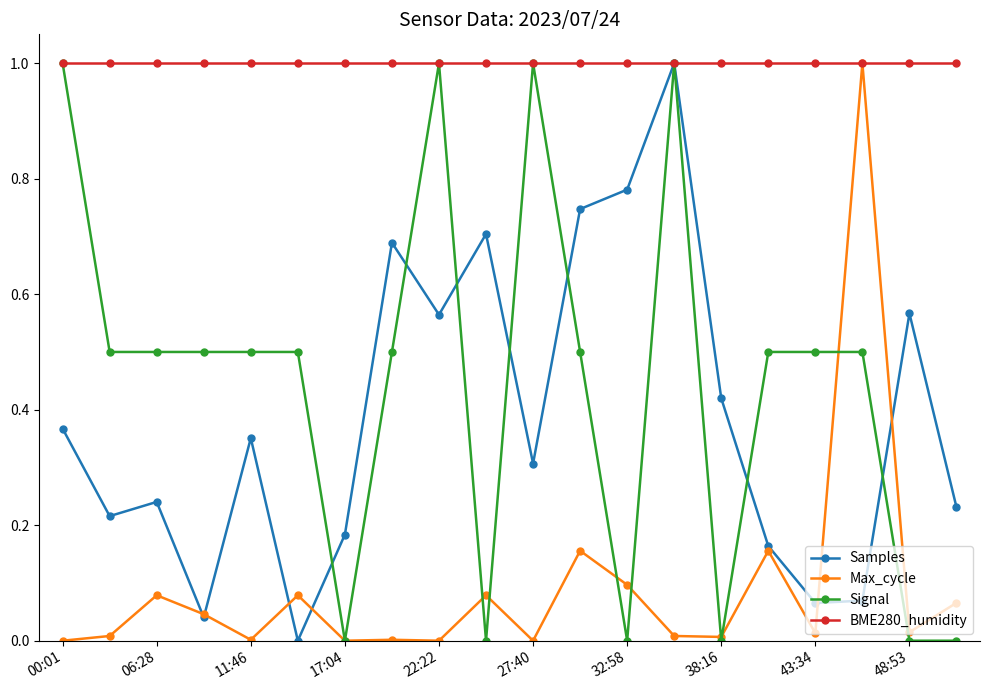

What is the highest value of the Signal series?

1.0